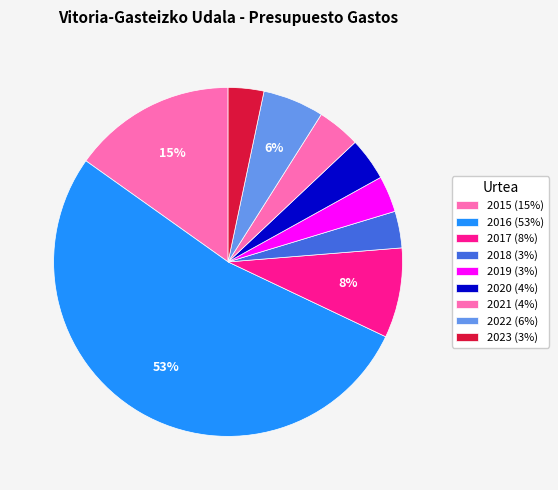

To the nearest percent, what portion does 2015 represent?

15%